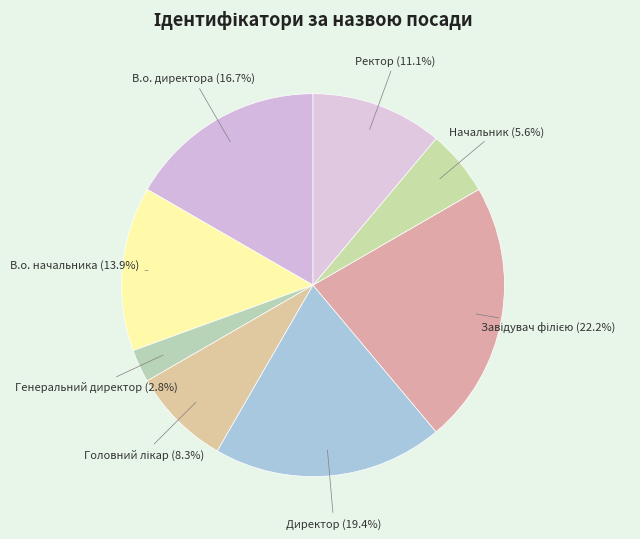

Which category has the smallest portion of the pie?

Генеральний директор